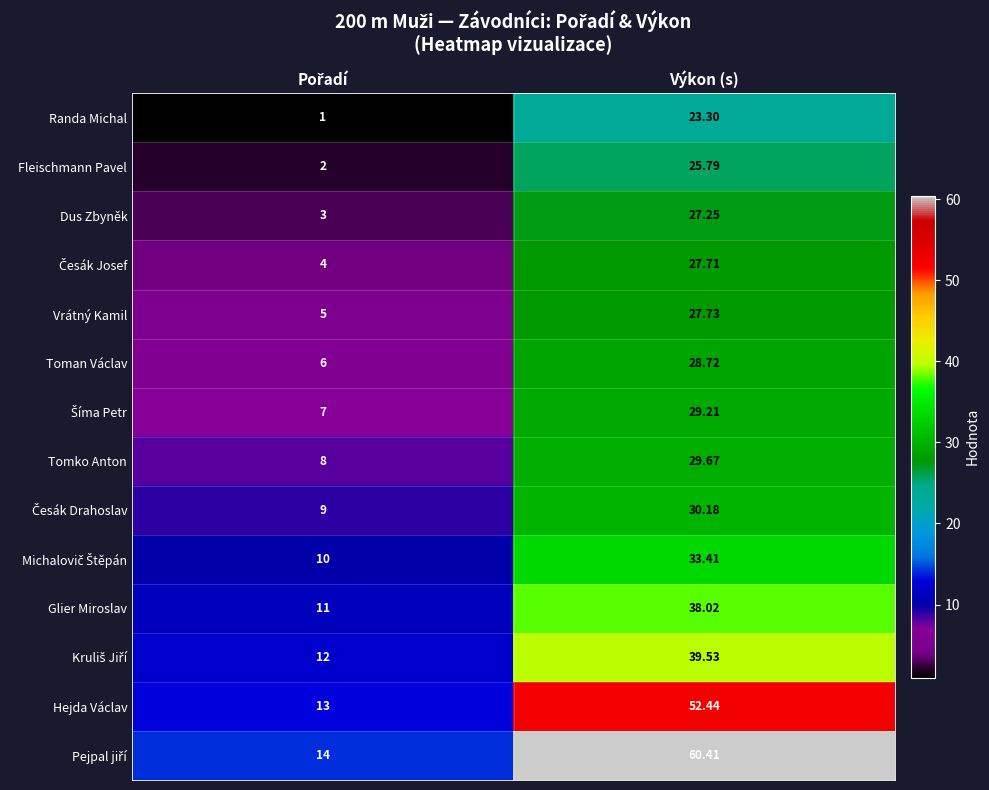

Where does the Toman Václav series first go above 28?

Výkon (s)